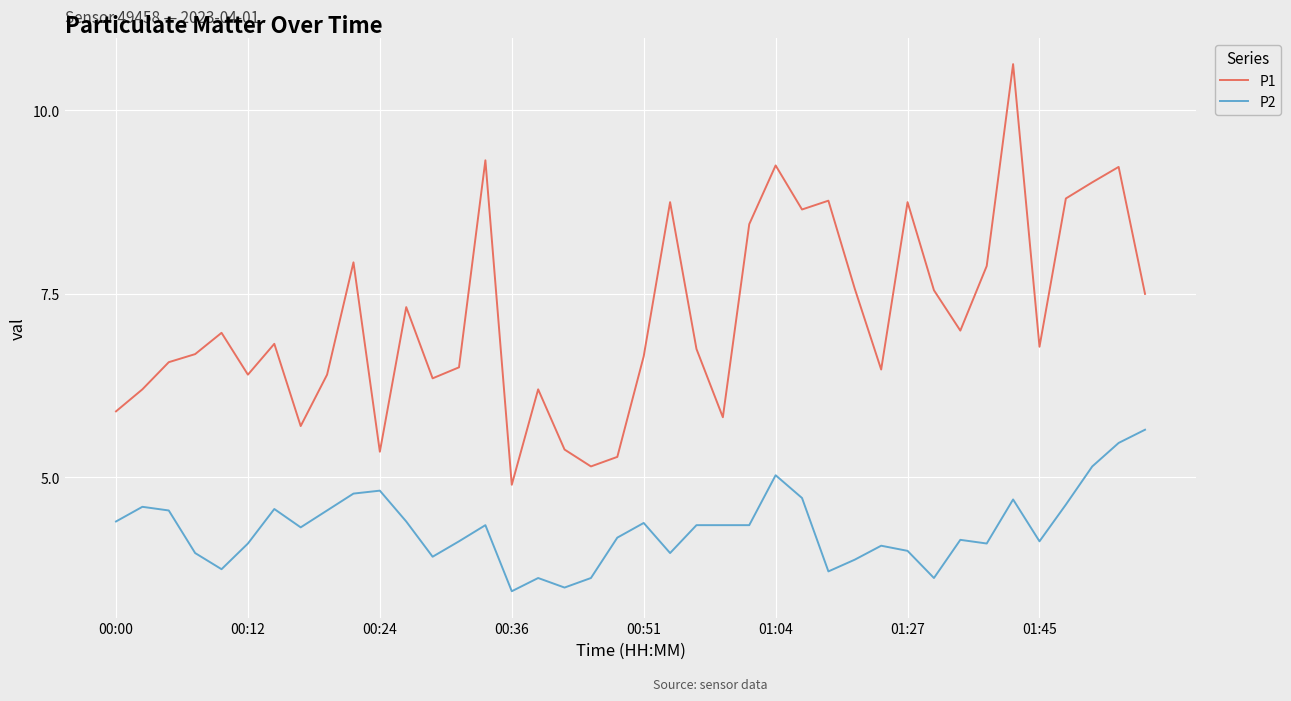

What is the smallest value displayed?

3.5